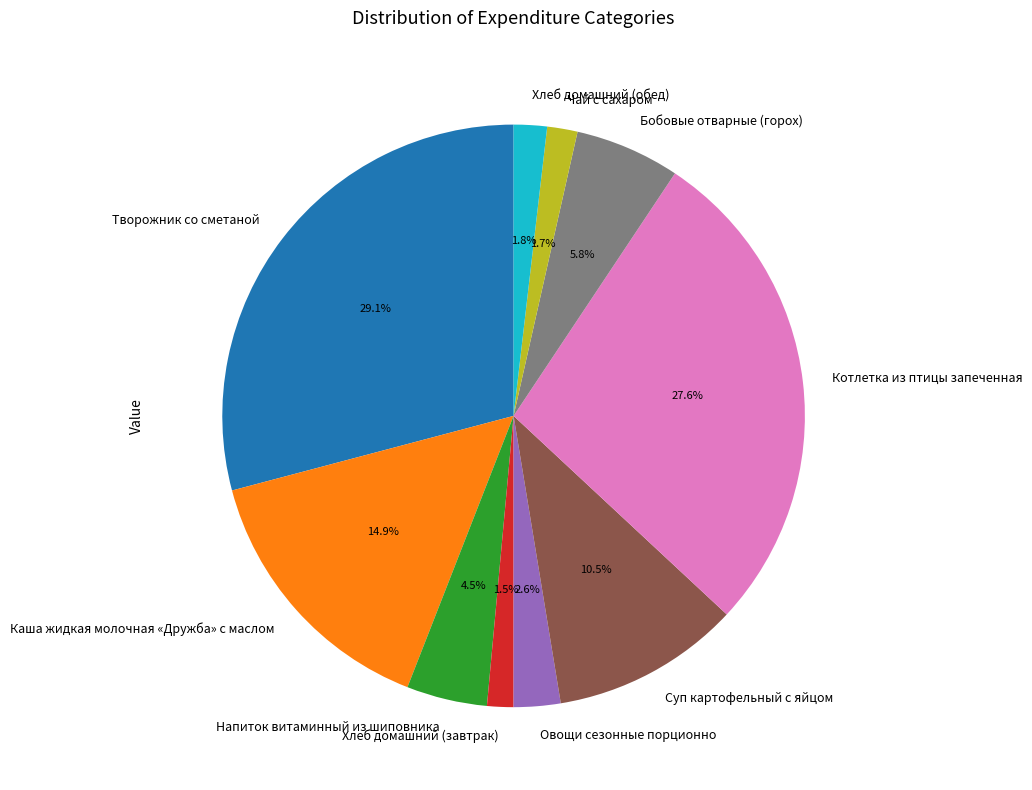

The Хлеб домашний (обед) slice represents 11% of the pie. True or false?

False